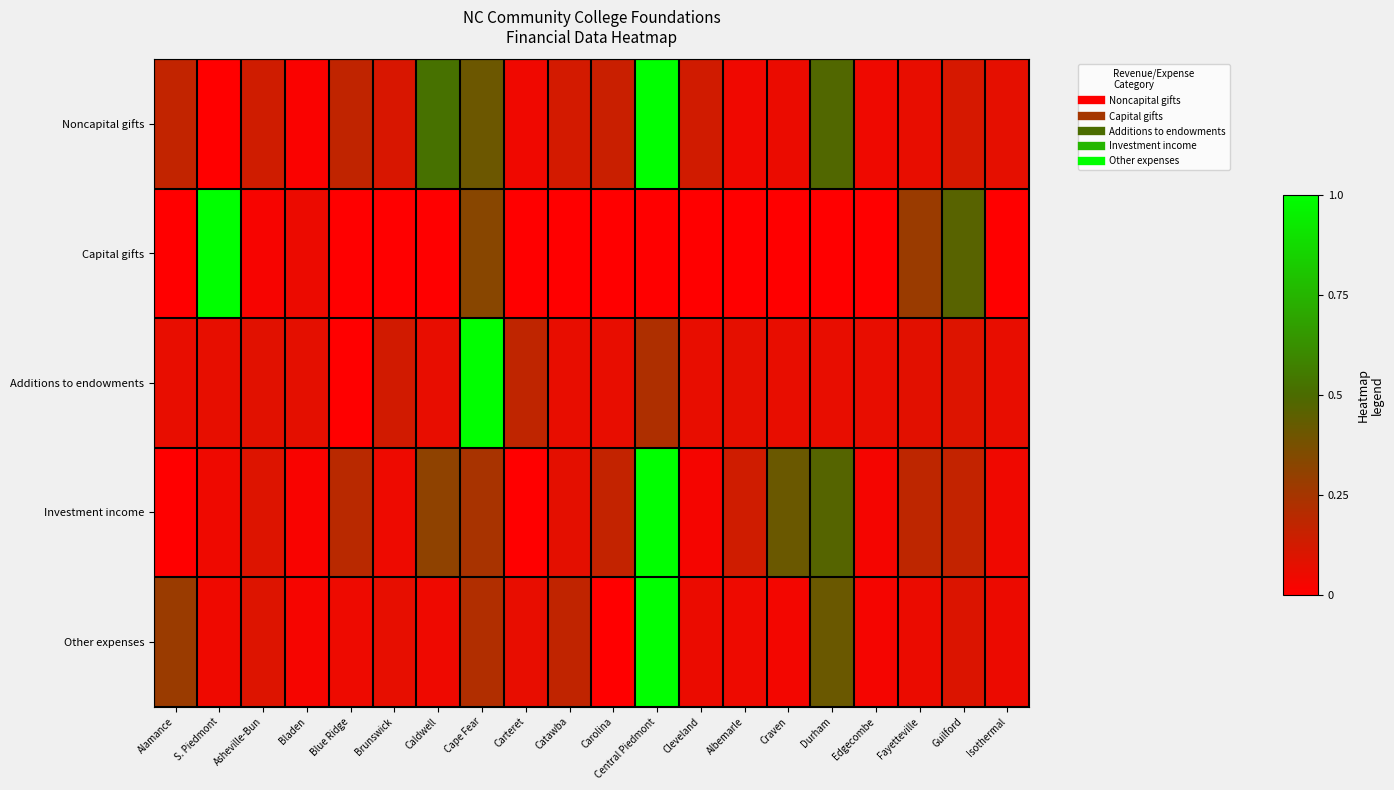

How many data points does each series have?

20